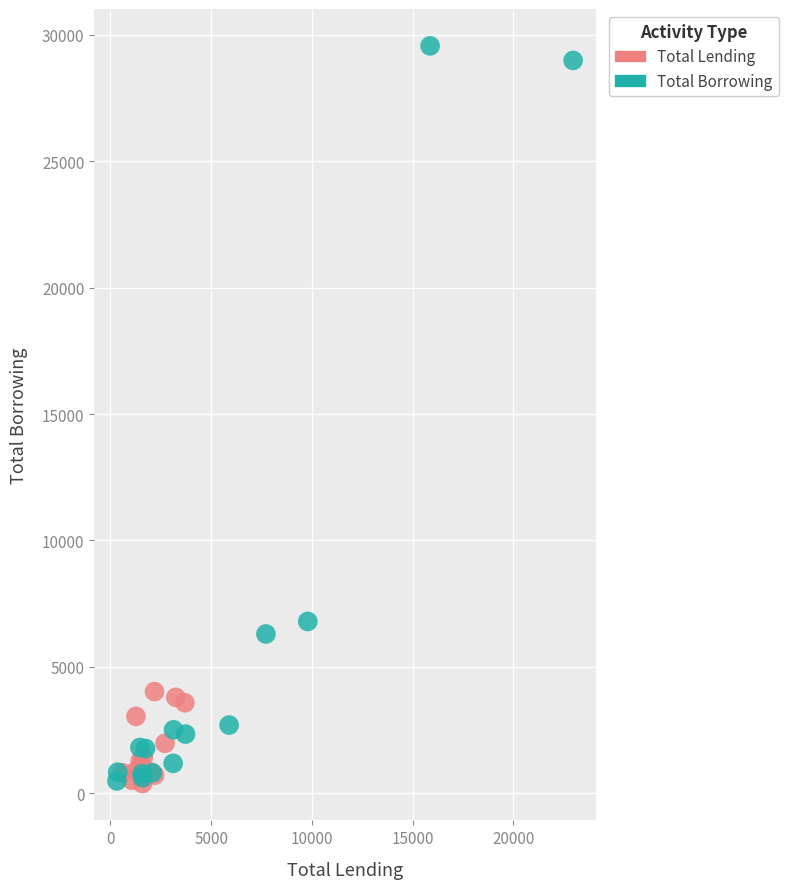

Which series reaches the maximum Y coordinate?

Total Borrowing